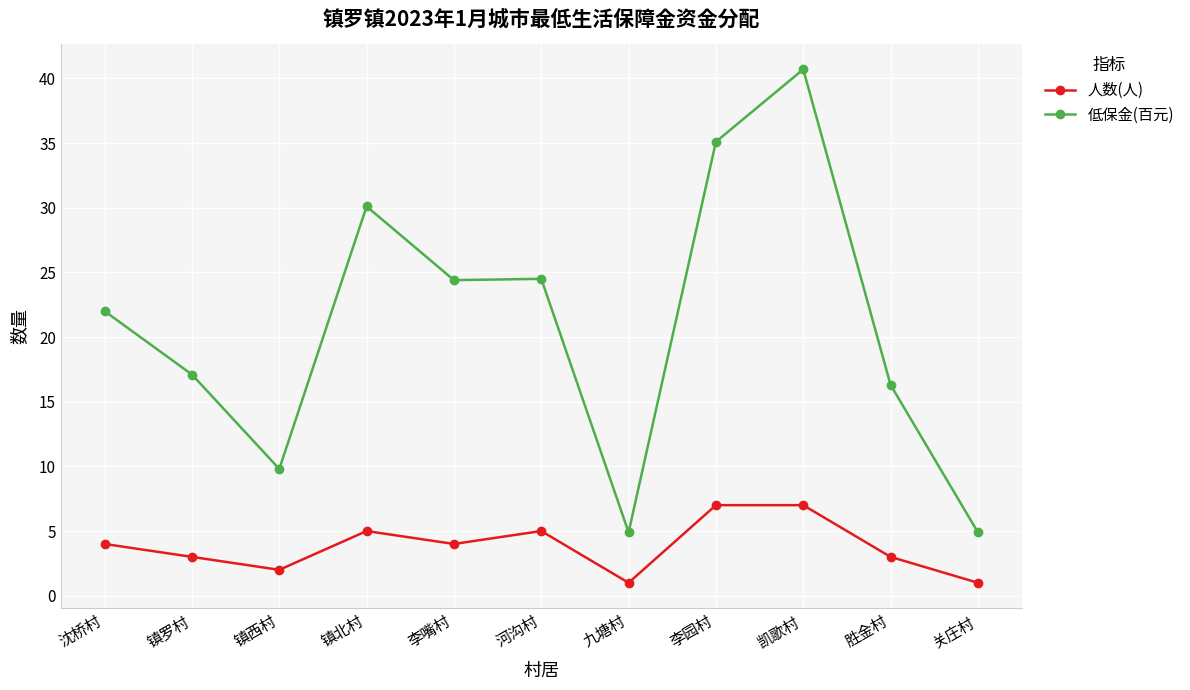

What position from the right is 沈桥村?

11